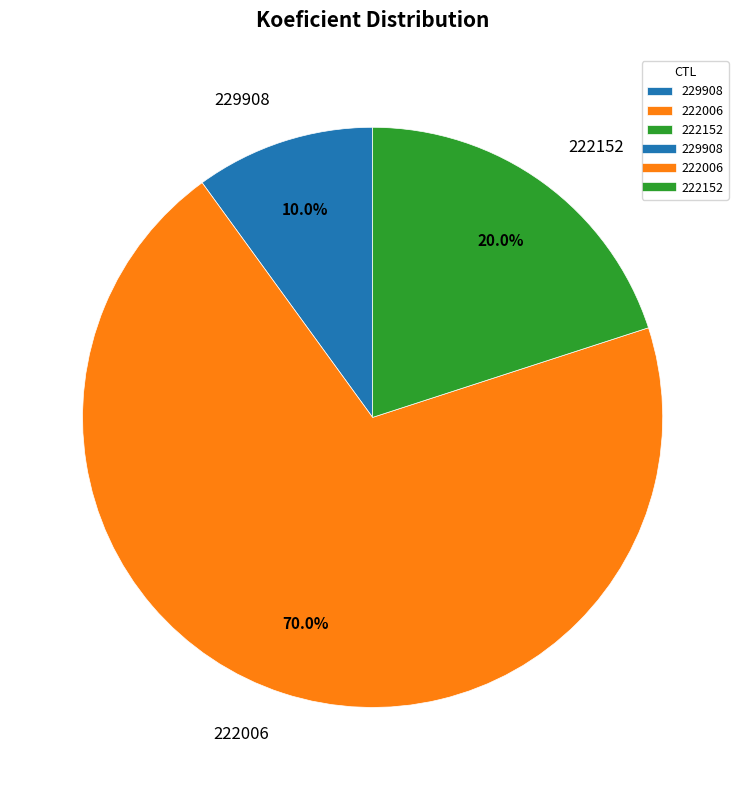

Which has a higher value, 222006 or 222152?

222006